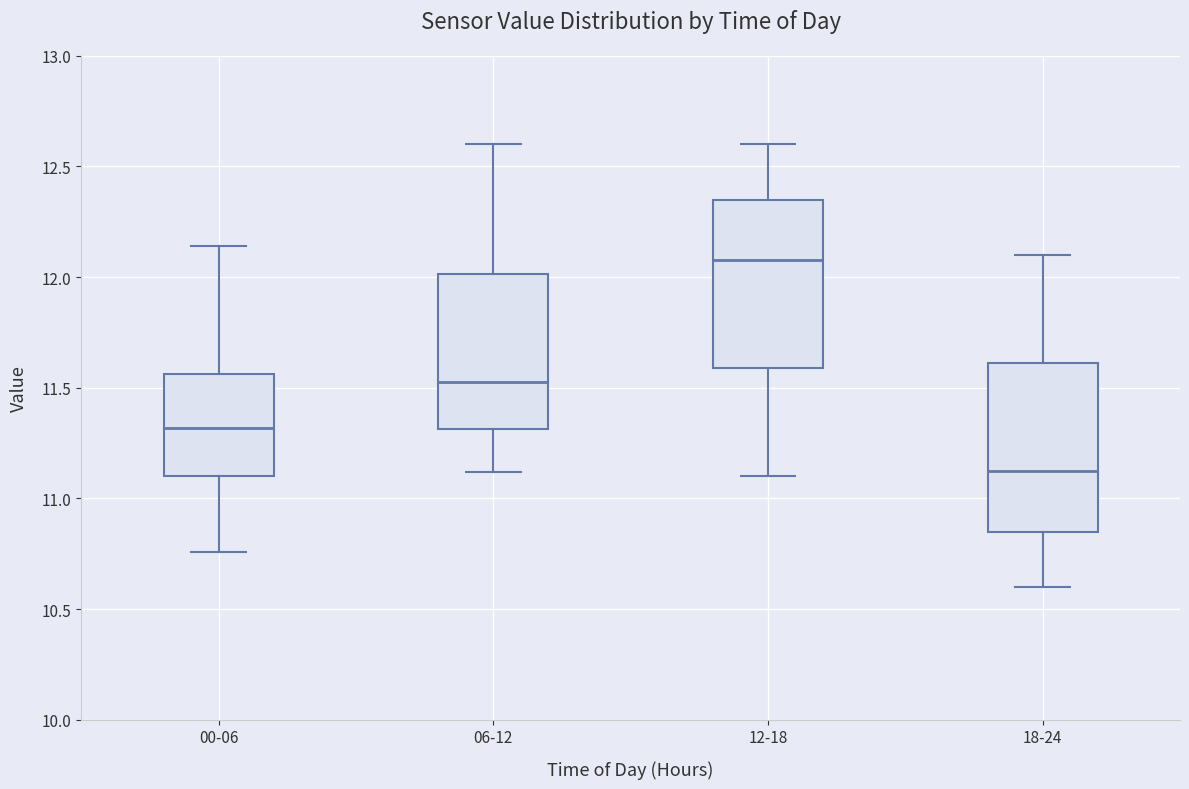

Where does the upper whisker of the box for 06-12 end on the y-axis? The values are not printed on the chart, so give them approximately, as read against the axis.

12.60